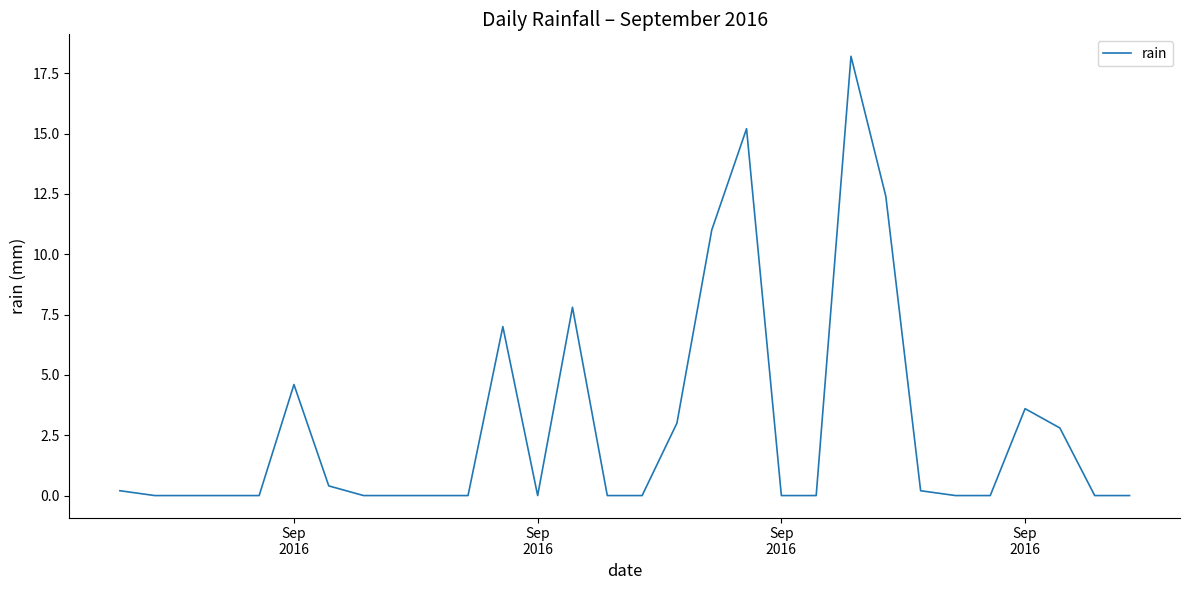

What is the difference between the maximum and minimum values?

18.2